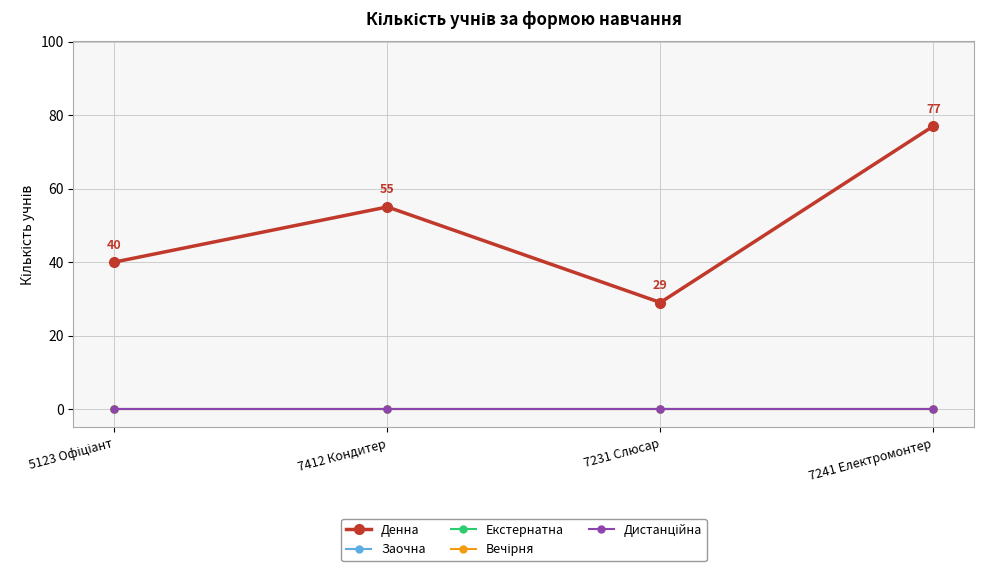

What is the difference between the Денна values at 7231 Слюсар and 7241 Електромонтер?

48